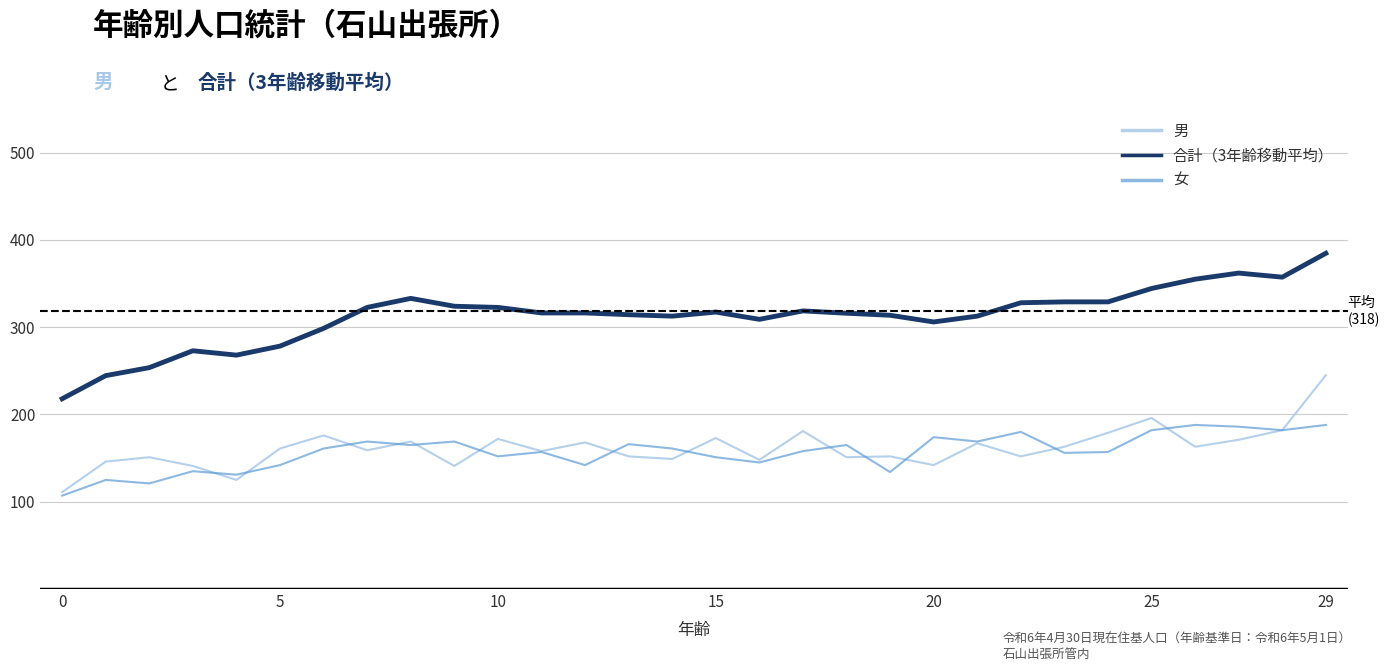

What are all the series names shown in the legend?

男, 合計（3年齢移動平均）, 女